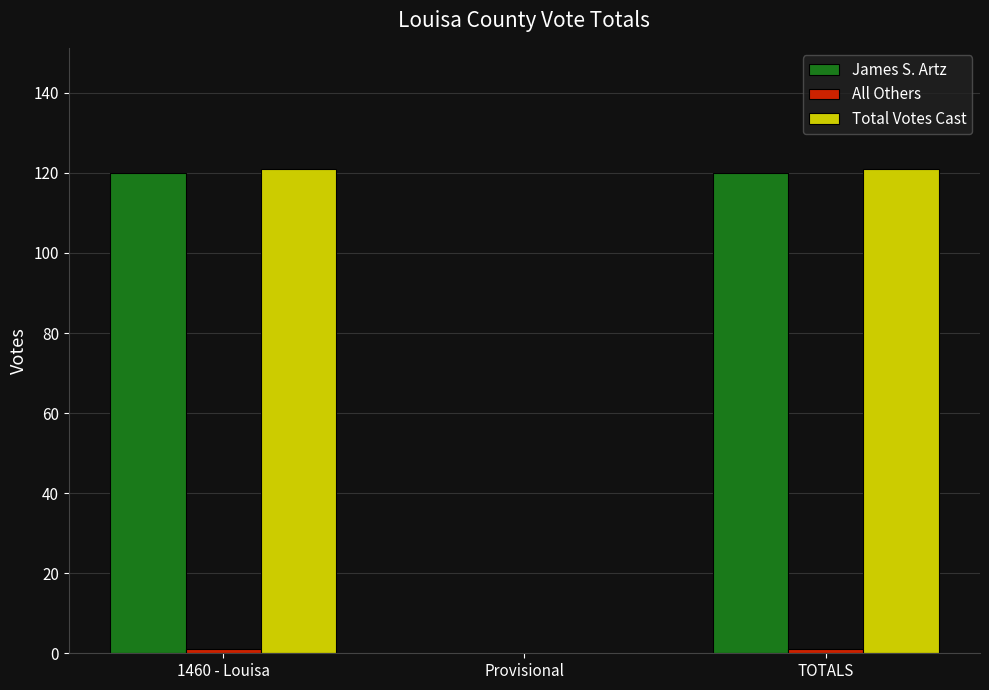

What is the greatest value displayed?

121